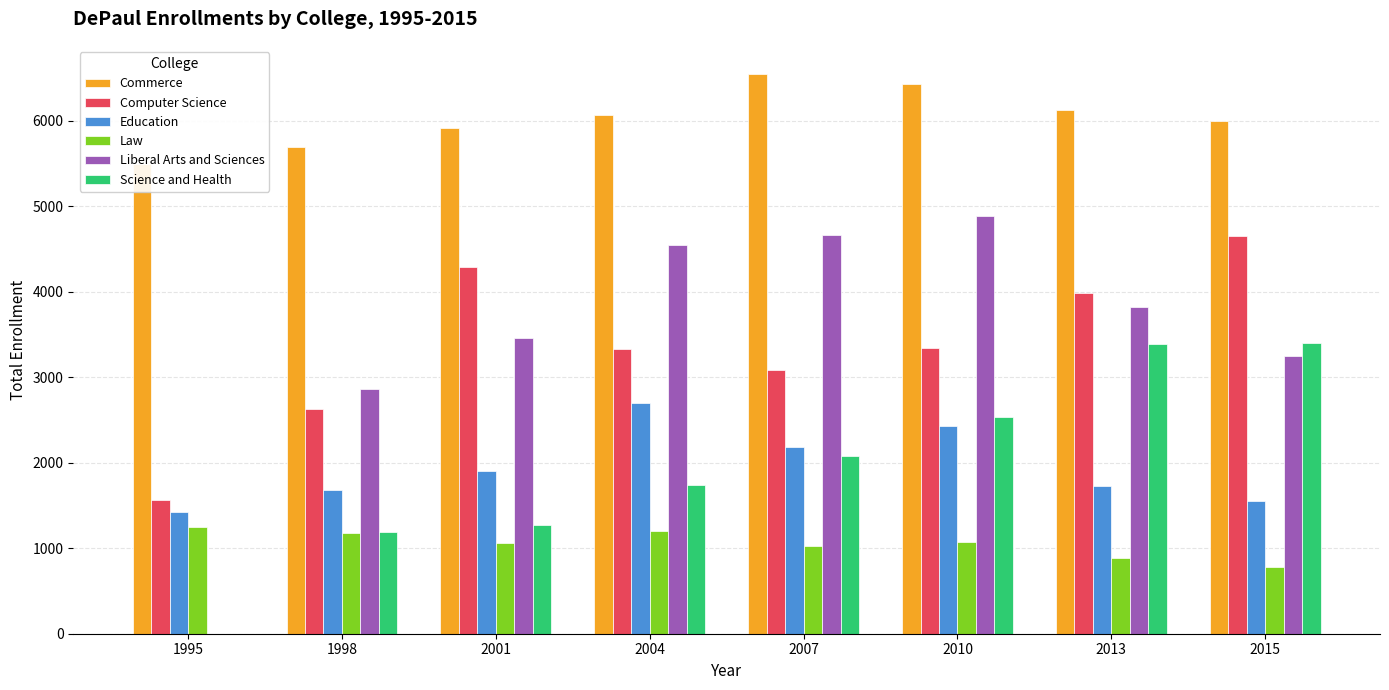

Reading left to right, what are all the values shown in this chart?

Commerce: 1995=5495	1998=5695	2001=5914	2004=6061	2007=6548	2010=6424	2013=6121	2015=6000
Computer Science: 1995=1568	1998=2630	2001=4292	2004=3332	2007=3079	2010=3345	2013=3988	2015=4651
Education: 1995=1429	1998=1679	2001=1907	2004=2699	2007=2184	2010=2432	2013=1733	2015=1554
Law: 1995=1244	1998=1177	2001=1057	2004=1202	2007=1024	2010=1076	2013=891	2015=778
Liberal Arts and Sciences: 1995=0	1998=2860	2001=3453	2004=4549	2007=4662	2010=4889	2013=3817	2015=3252
Science and Health: 1995=0	1998=1185	2001=1271	2004=1734	2007=2080	2010=2538	2013=3391	2015=3396